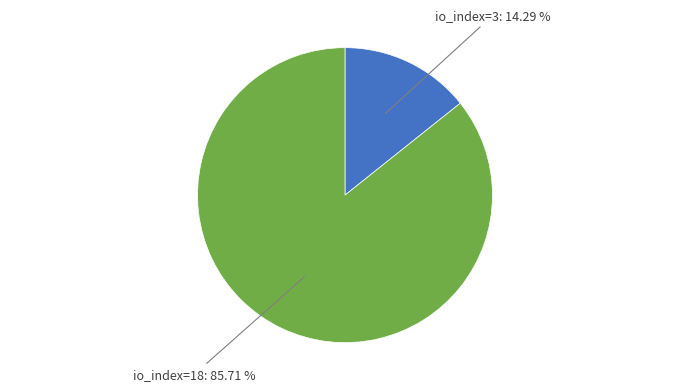

How many segments does this pie chart have?

2